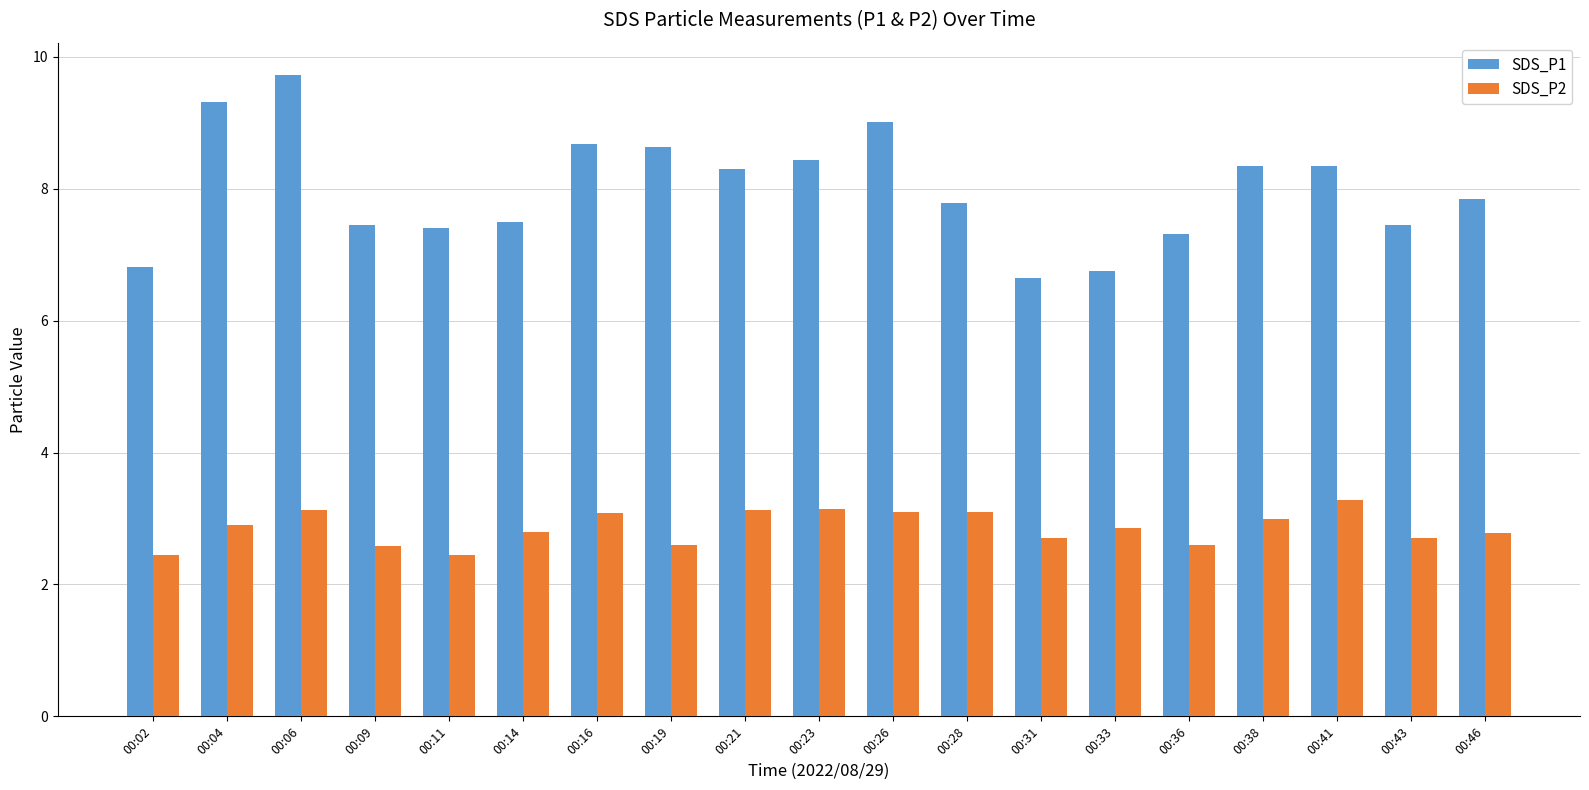

Where does the SDS_P1 series first go above 7?

00:04